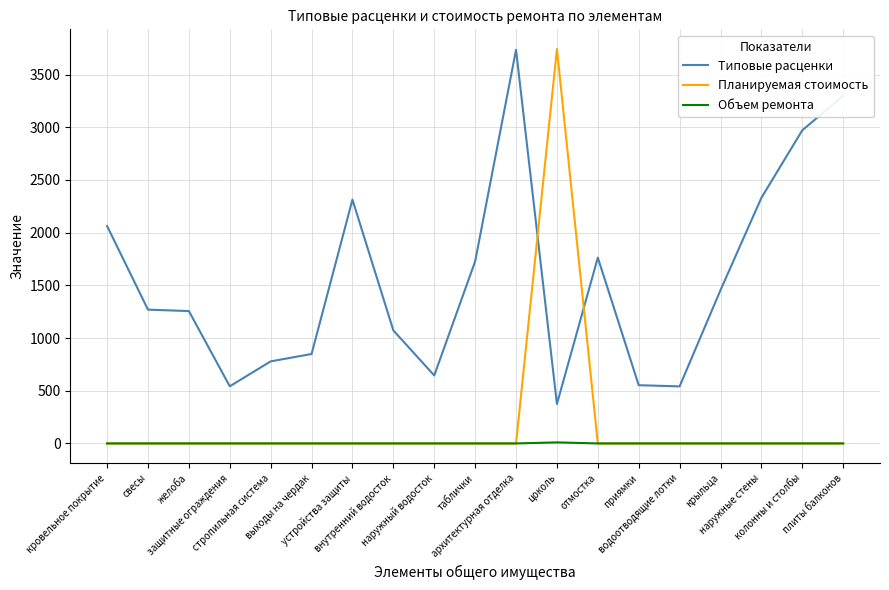

Which series has the largest total across all categories?

Типовые расценки